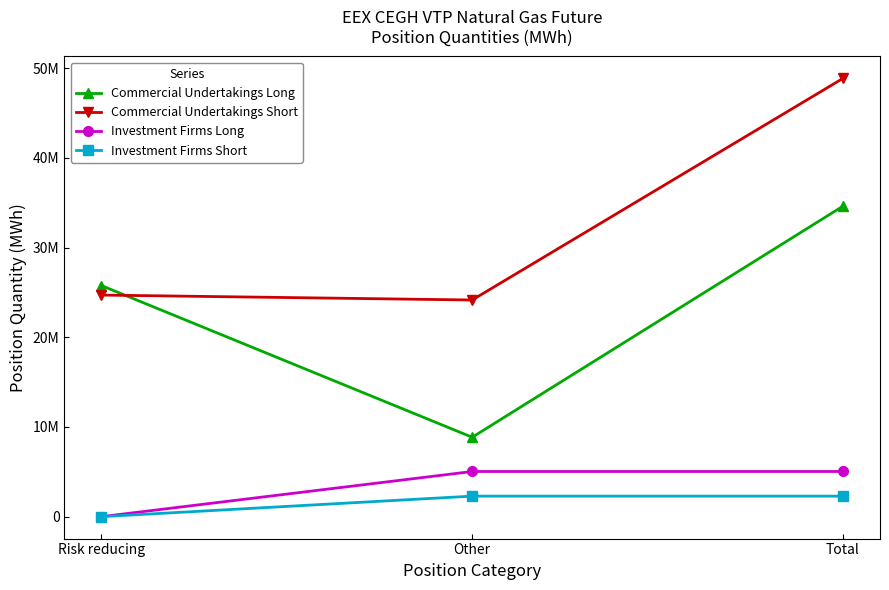

What are all the series names shown in the legend?

Commercial Undertakings Long, Commercial Undertakings Short, Investment Firms Long, Investment Firms Short